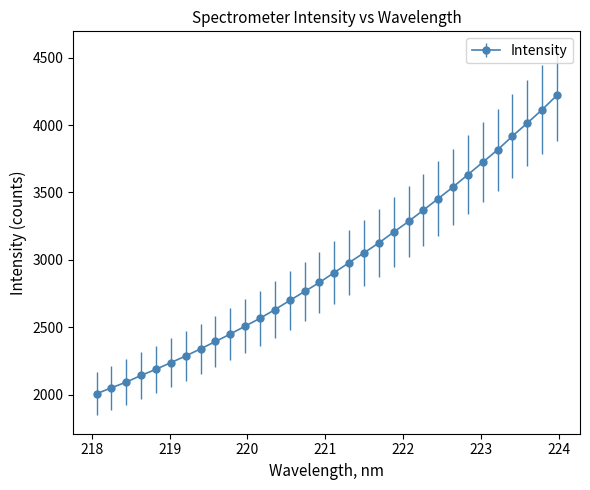

What is the average value?

2955.7